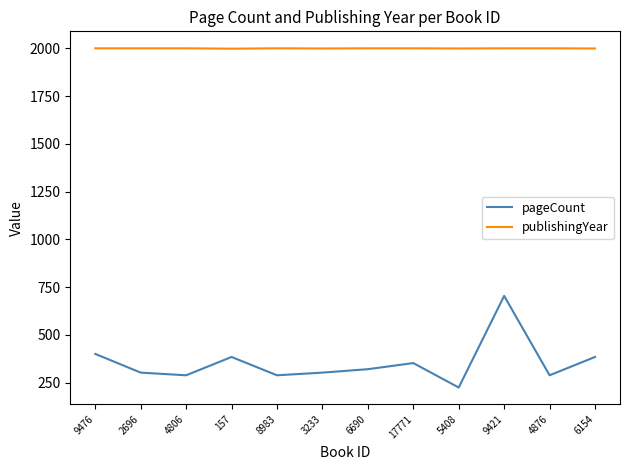

How many values in the publishingYear series are below 2001?

4